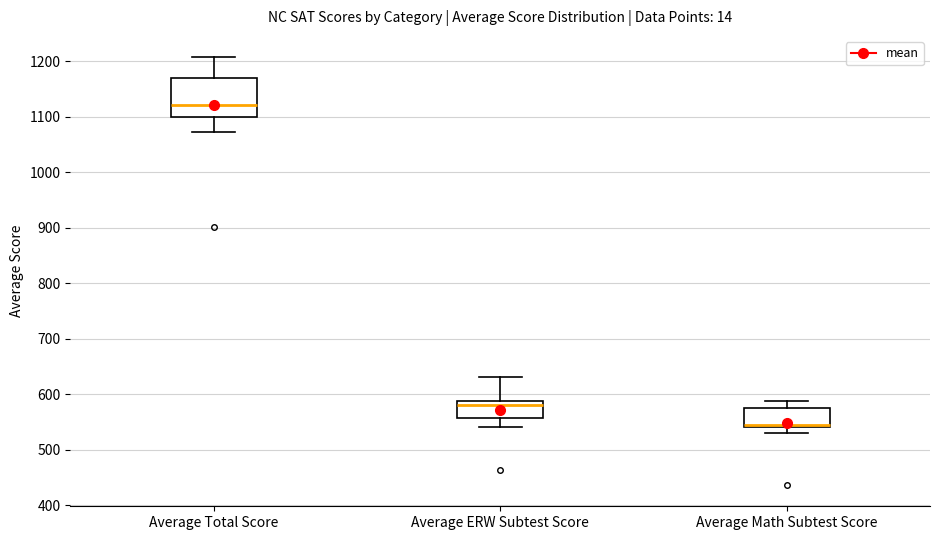

Reading left to right, read every box against the y-axis: the position of its median line, the range the box covers, and the ends of its whiskers. The values are not printed on the chart, so give them approximately, as read against the axis.

Average Total Score: median 1120, box 1100 to 1170, whiskers 1070 to 1210
Average ERW Subtest Score: median 580, box 560 to 590, whiskers 540 to 630
Average Math Subtest Score: median 540 (drawn on the box's lower edge), box 540 to 580, whiskers 530 to 590